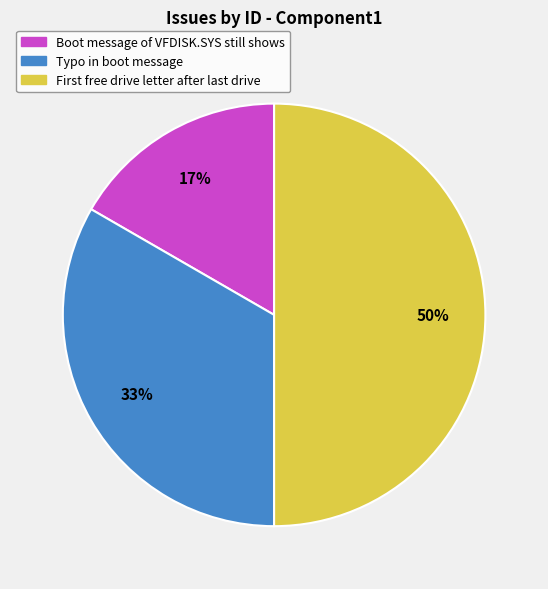

Between Boot message of VFDISK.SYS still shows and Typo in boot message, which is larger?

Typo in boot message